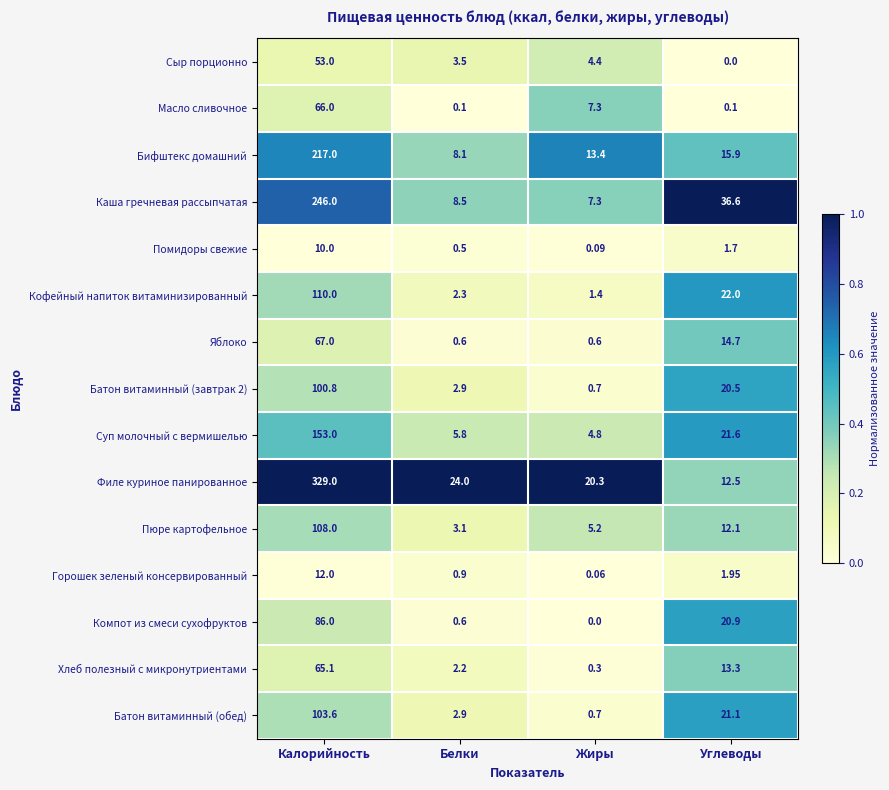

Which series has the largest total across all categories?

Филе куриное панированное